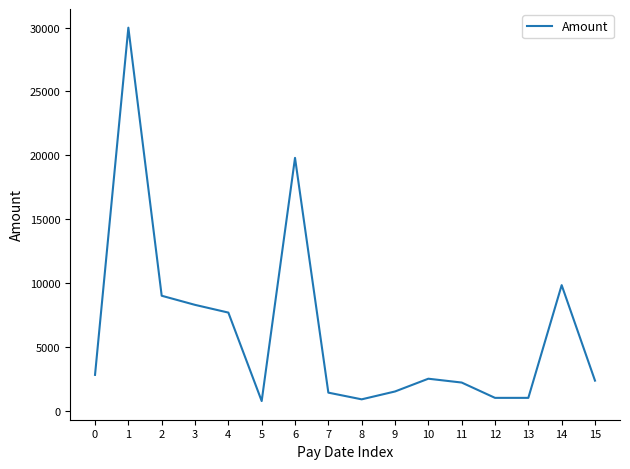

What is the change in value from 9 to 11?

+700.0